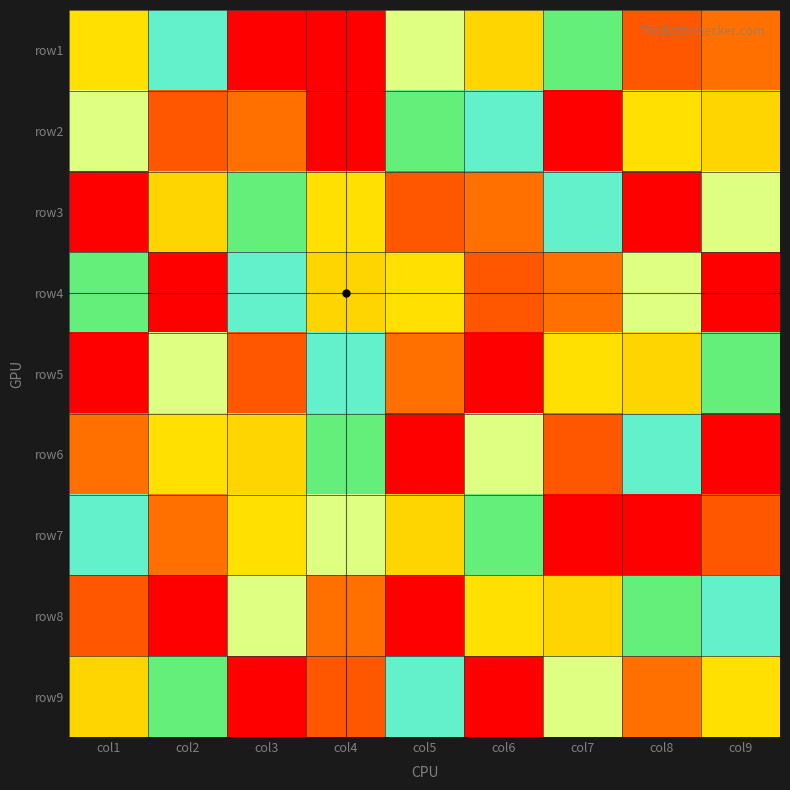

Between col9 and col5, which is larger?

col5